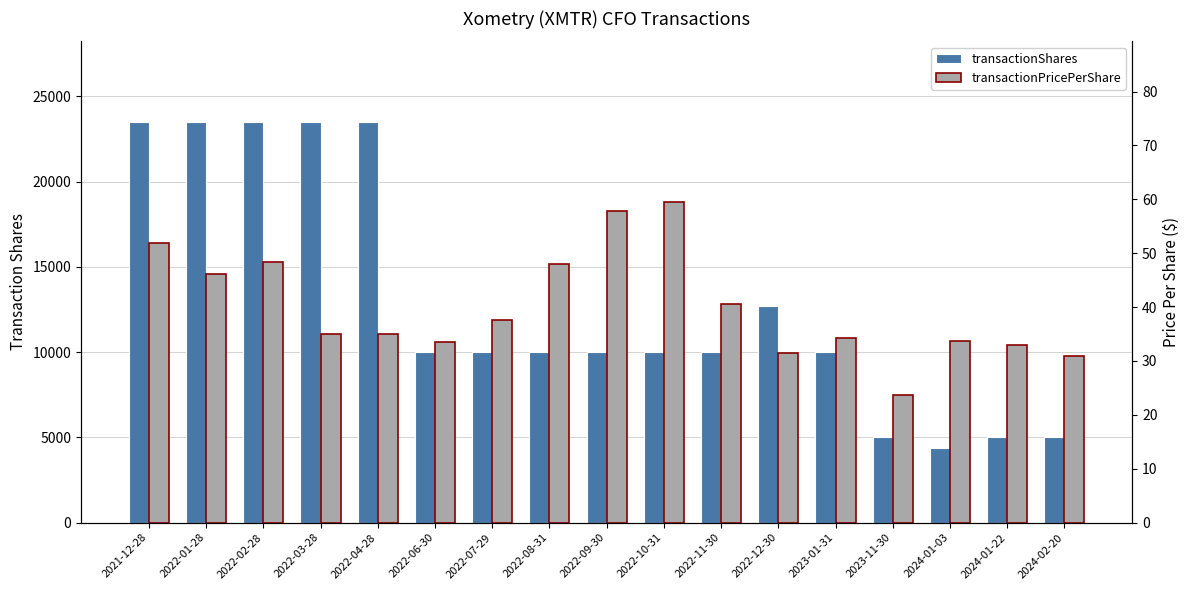

What is the sum of the transactionPricePerShare values at 2022-01-28 and 2023-01-31?

80.3